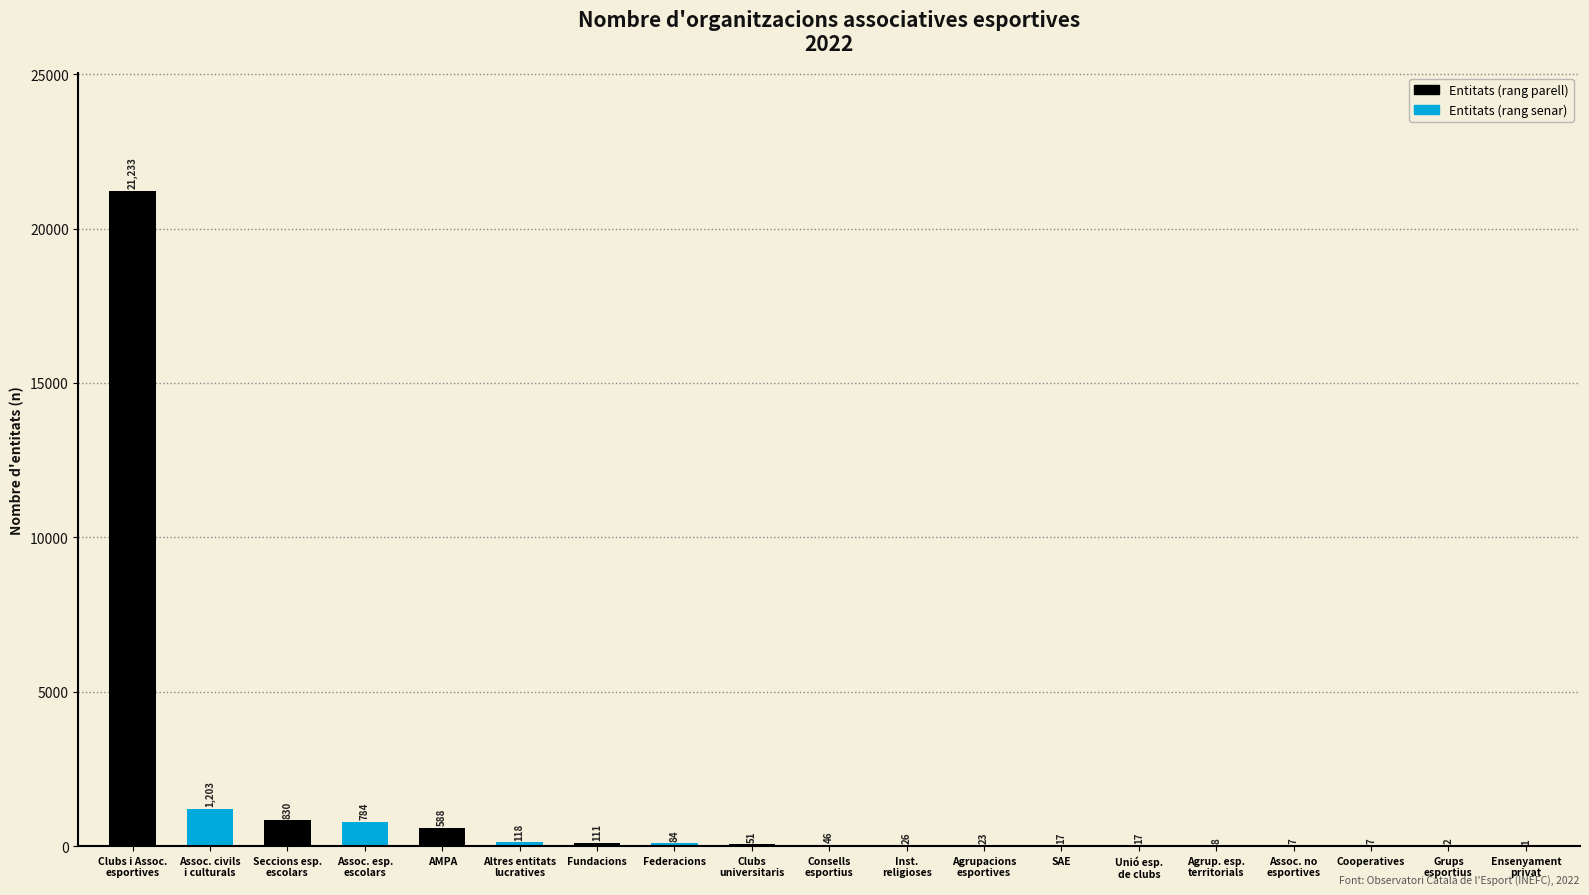

What is the greatest value displayed?

21233